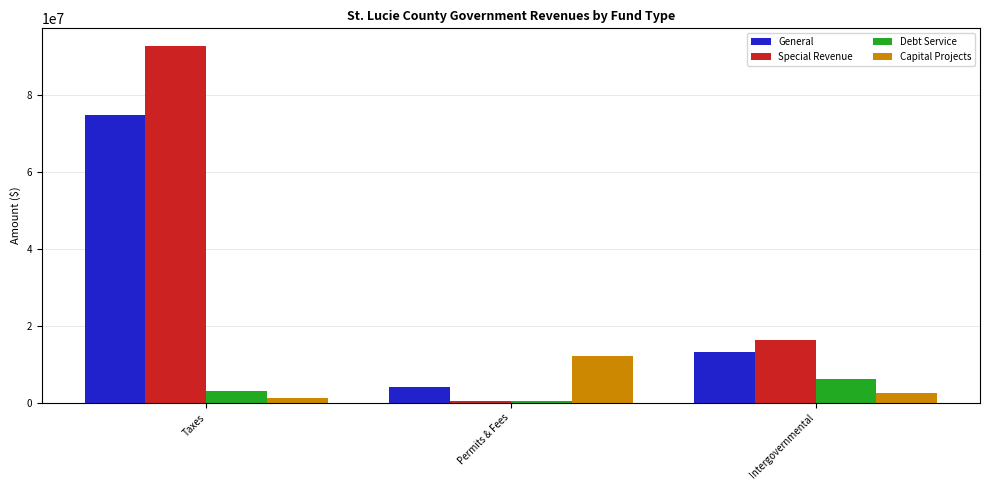

Reading left to right, transcribe all the data shown in this chart.

General: Taxes=74781602	Permits & Fees=4147043	Intergovernmental=13260933
Special Revenue: Taxes=92687974	Permits & Fees=509971	Intergovernmental=16331364
Debt Service: Taxes=3101914	Permits & Fees=582540	Intergovernmental=6167464
Capital Projects: Taxes=1192435	Permits & Fees=12196539	Intergovernmental=2405916